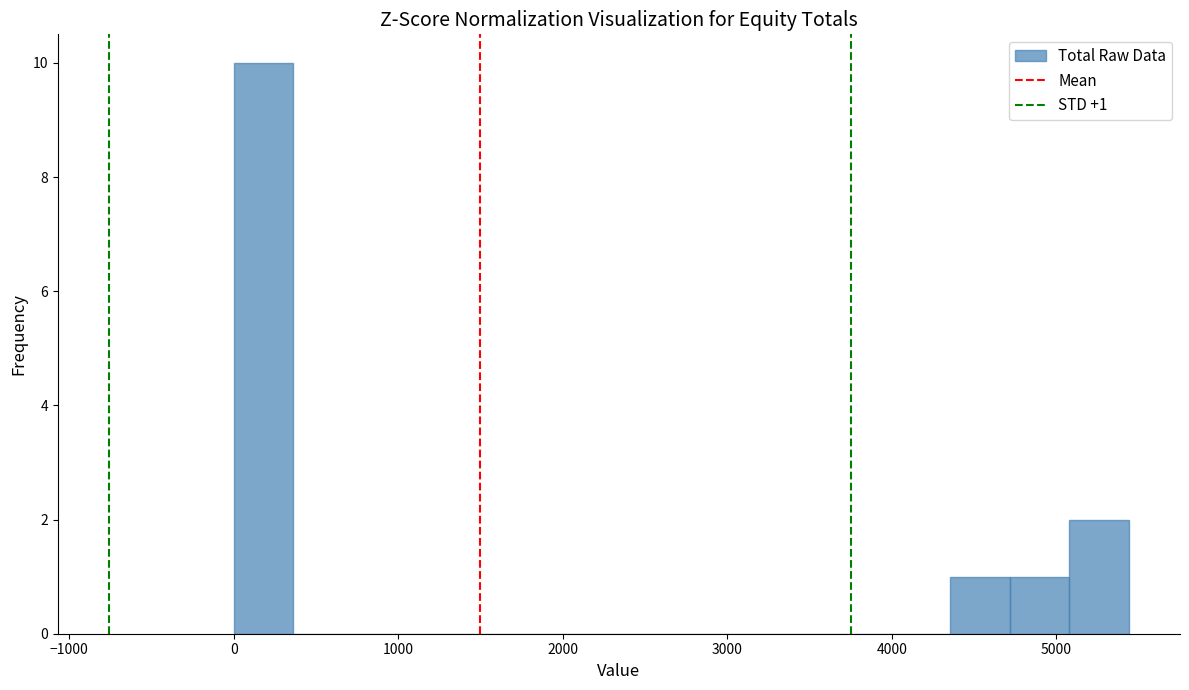

Read against the x-axis, roughly where is the centre of the tallest bar?

200